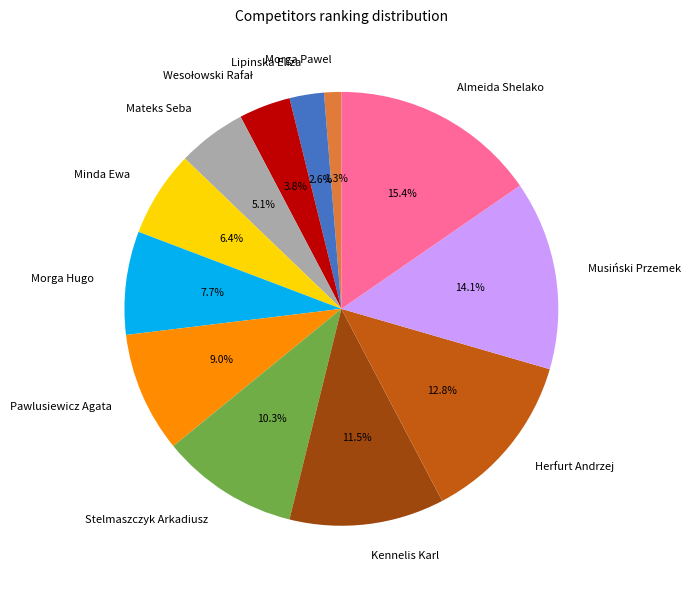

To the nearest percent, what portion does Morga Hugo represent?

8%